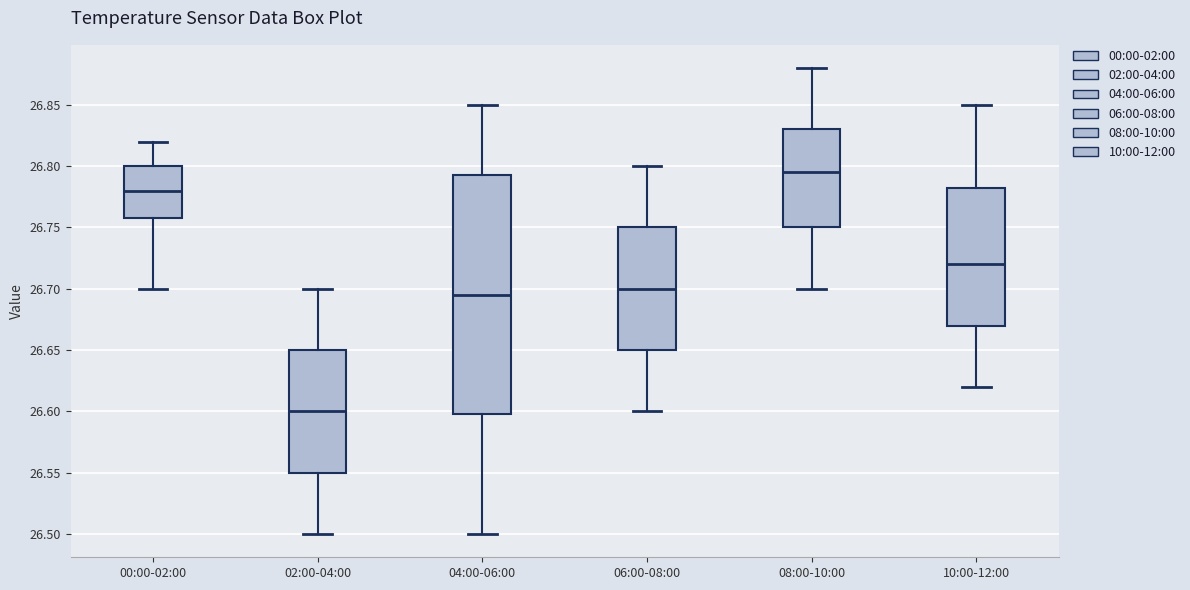

Where is the lower edge of the box for 00:00-02:00 on the y-axis? The values are not printed on the chart, so give them approximately, as read against the axis.

26.760